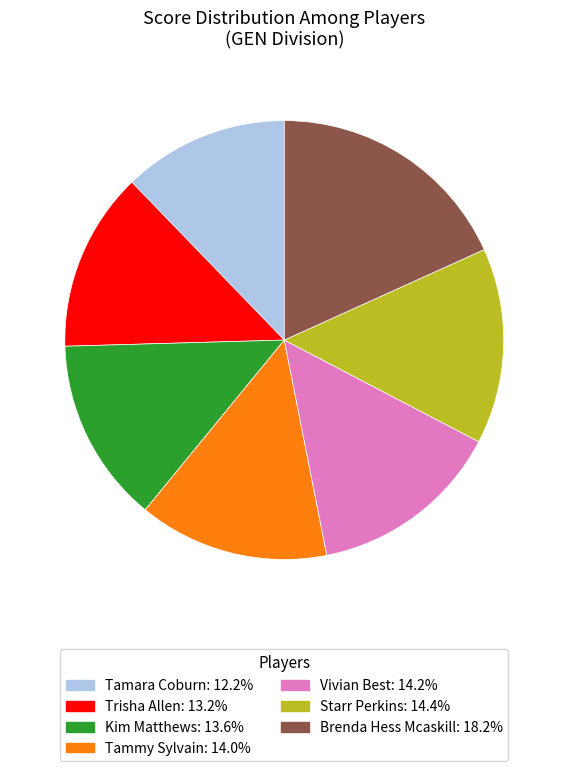

True or false: Trisha Allen accounts for 1% of the total.

False